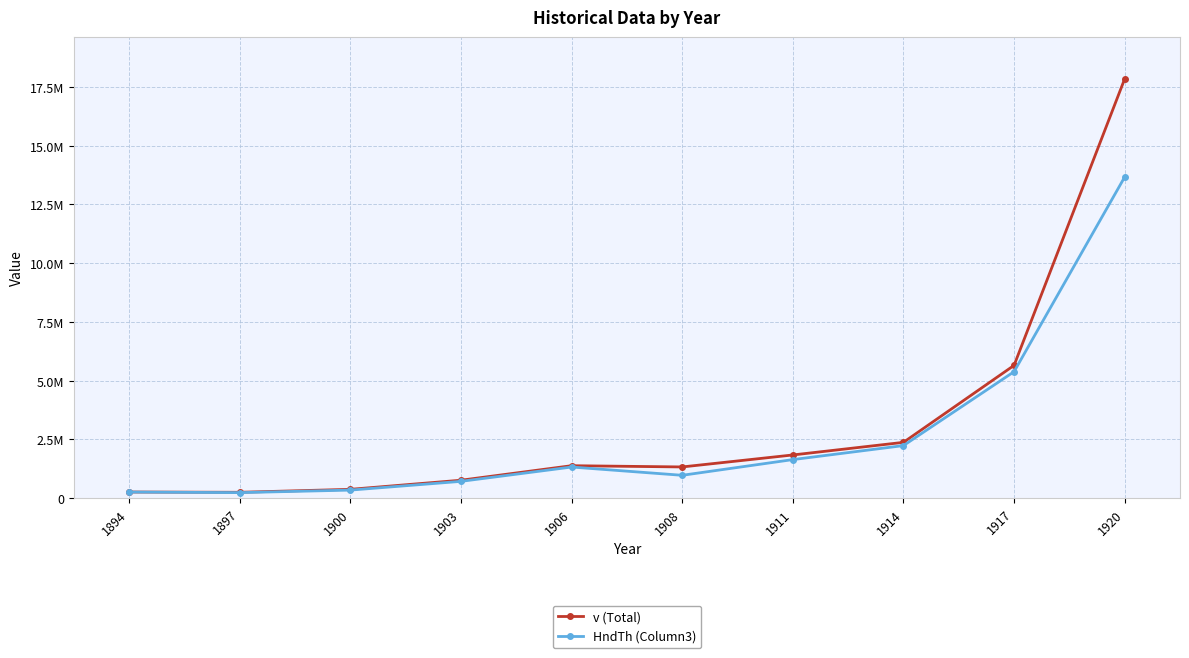

What is the difference between the maximum and minimum values in the v (Total) series?

17600219